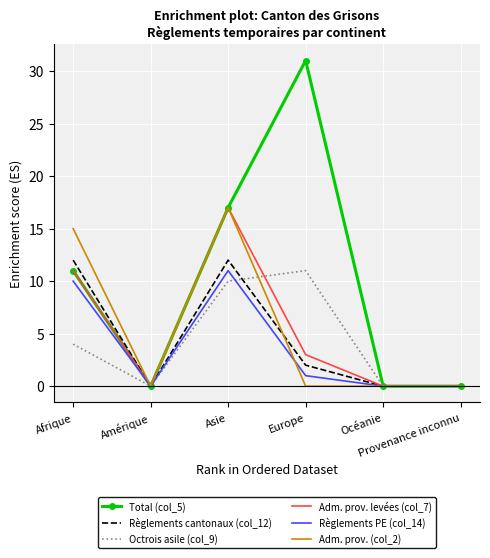

What is the difference between the Total (col_5) values at Océanie and Asie?

17